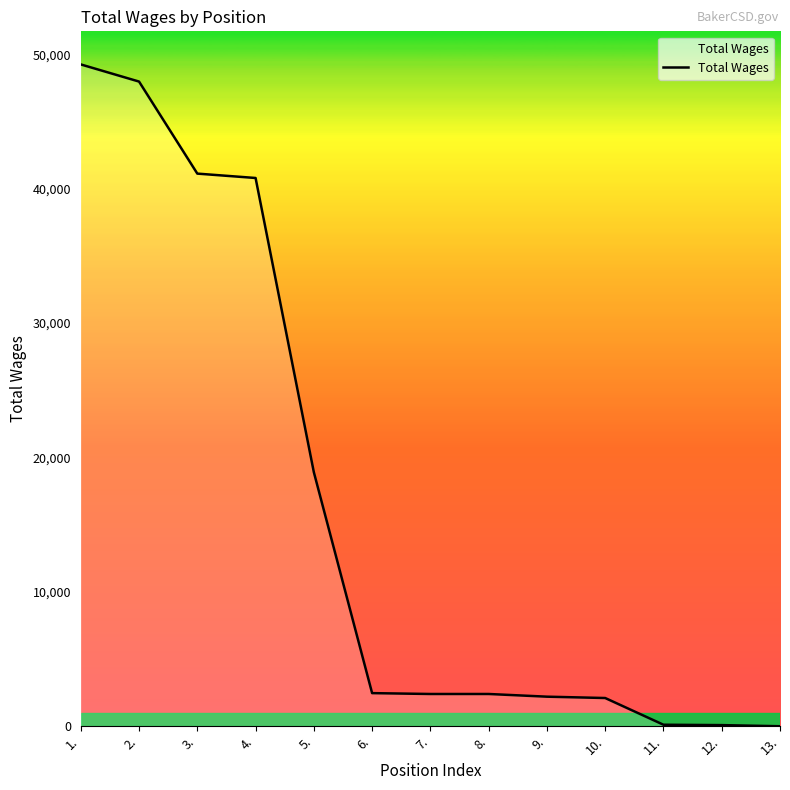

The value at 13. is -27404. True or false?

False